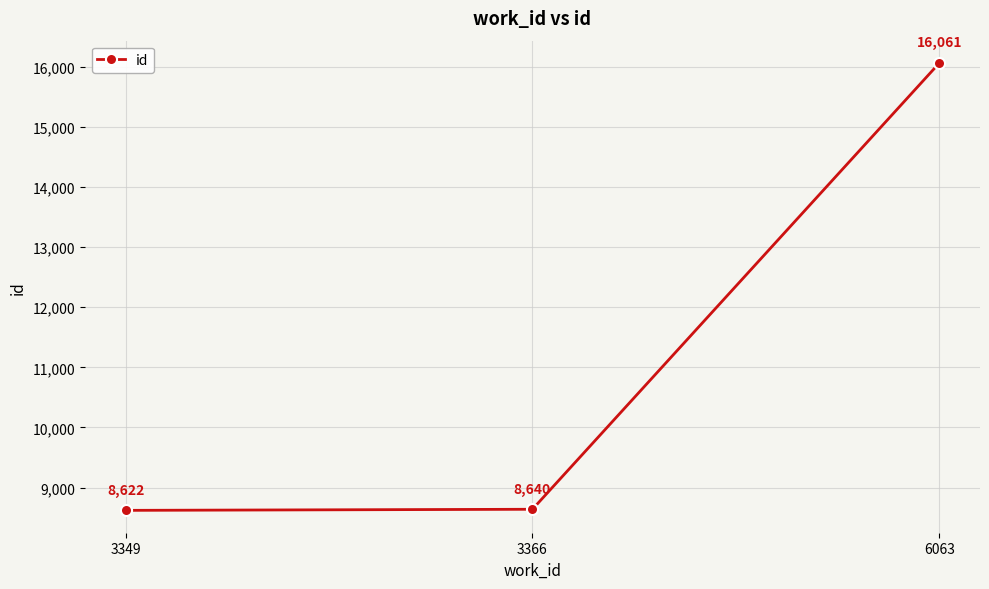

What is the sum of all values?

33323